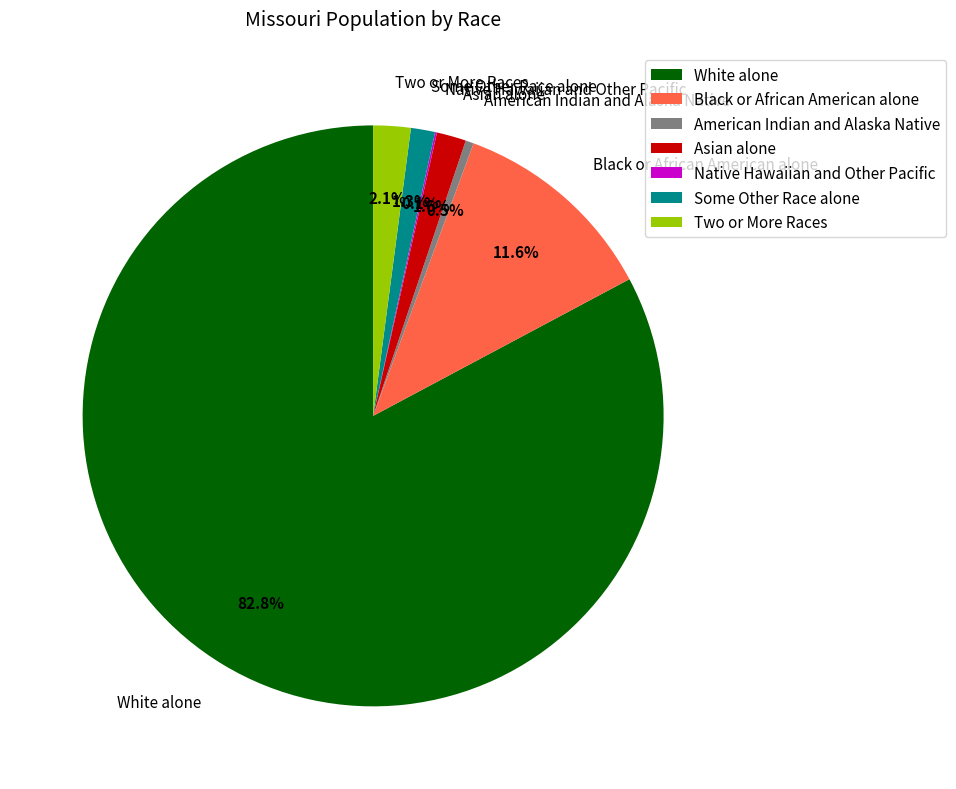

Which has a higher value, Some Other Race alone or Black or African American alone?

Black or African American alone